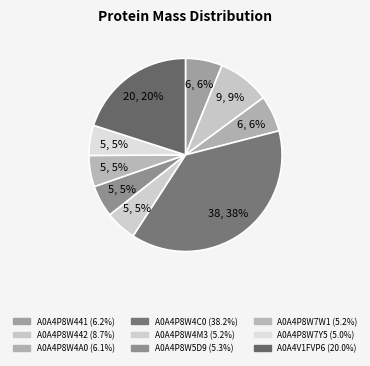

The A0A4P8W7W1 slice represents 17% of the pie. True or false?

False